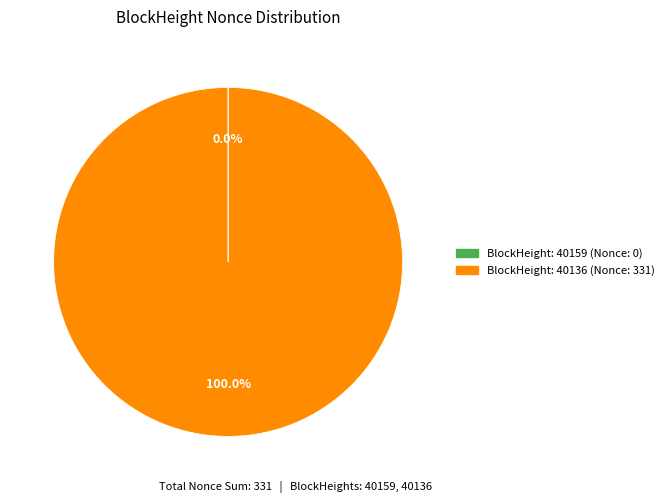

Is there any slice that represents more than half of the pie?

Yes